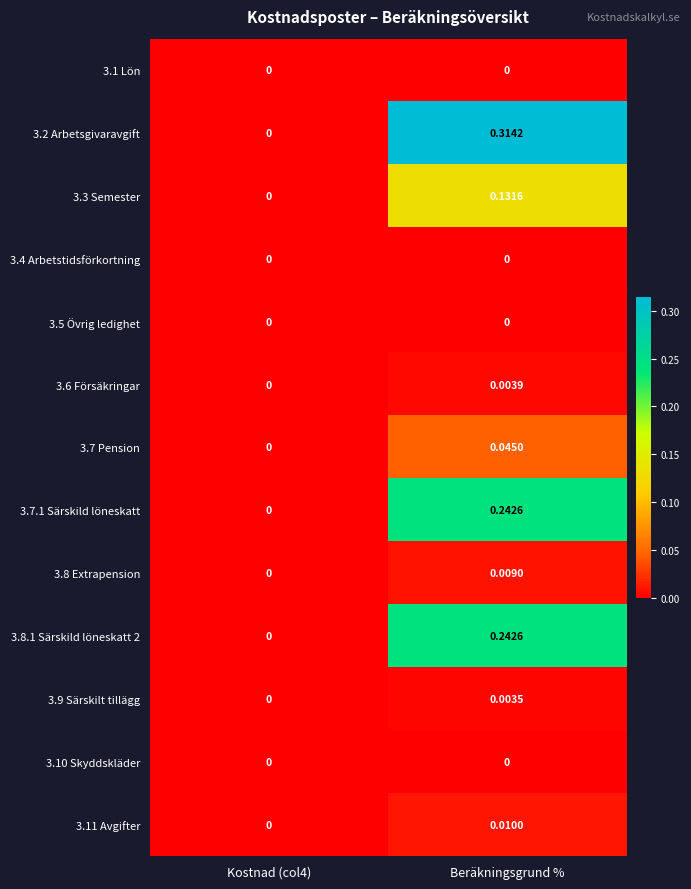

What is the total value across all series at Beräkningsgrund %?

1.0